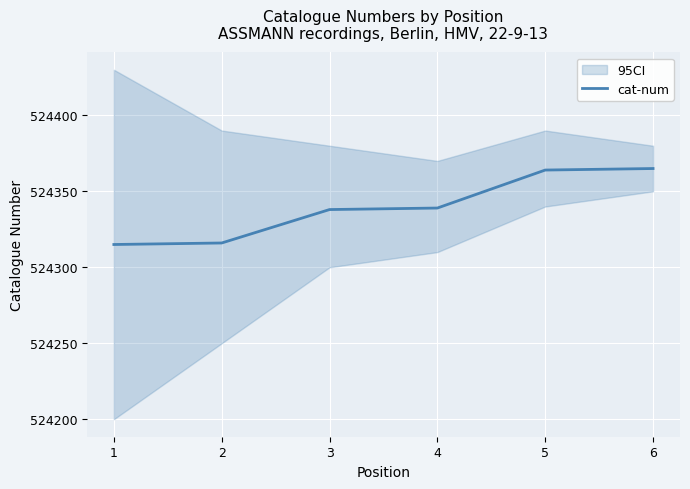

True or false: cat-num has a value of 524365 at 6.

True